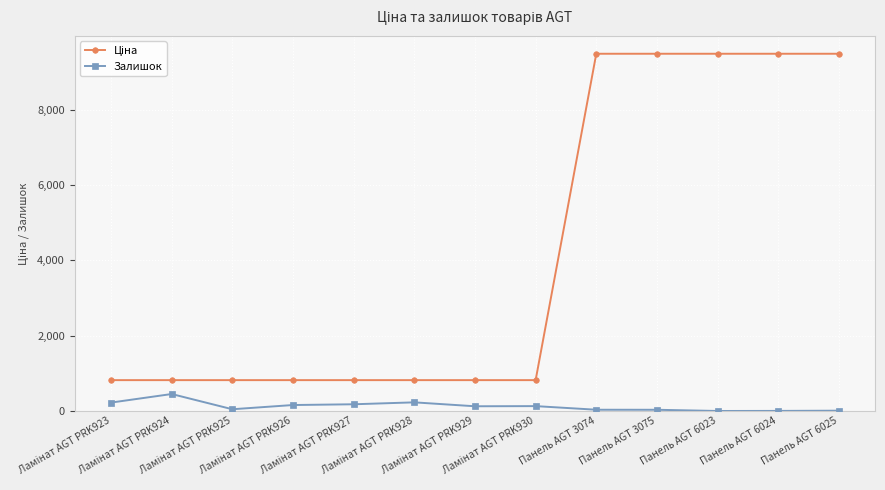

What is the difference between the maximum and second lowest values in the Залишок series?

448.0